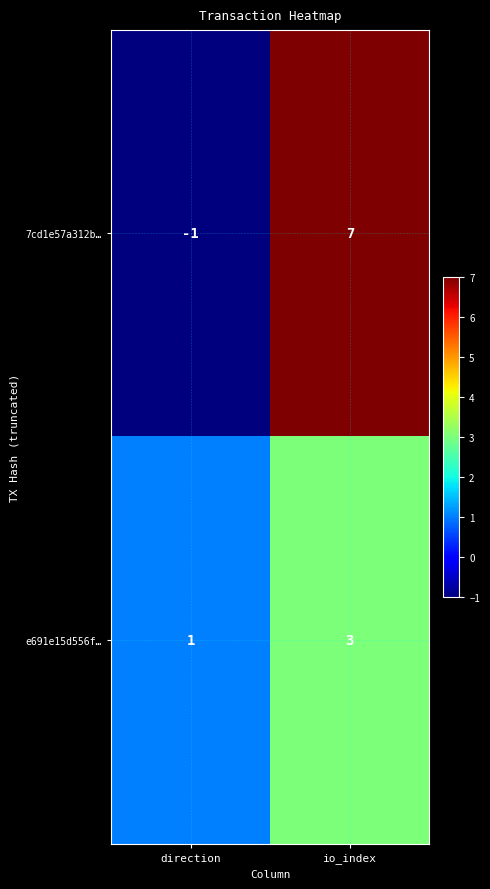

What is the spread (max minus min) of values at io_index?

4